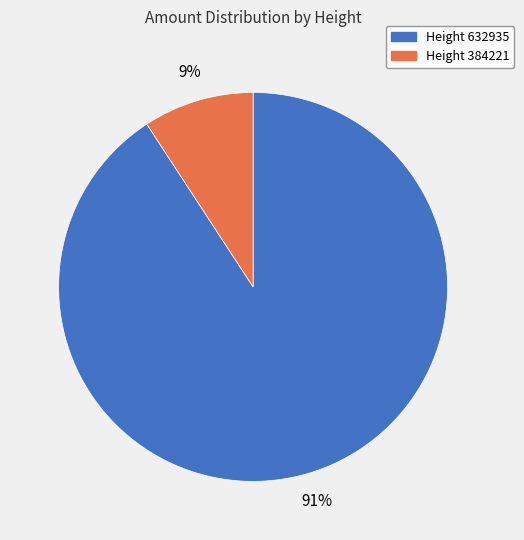

To the nearest percent, what is the difference between the largest and smallest slice percentages?

82%